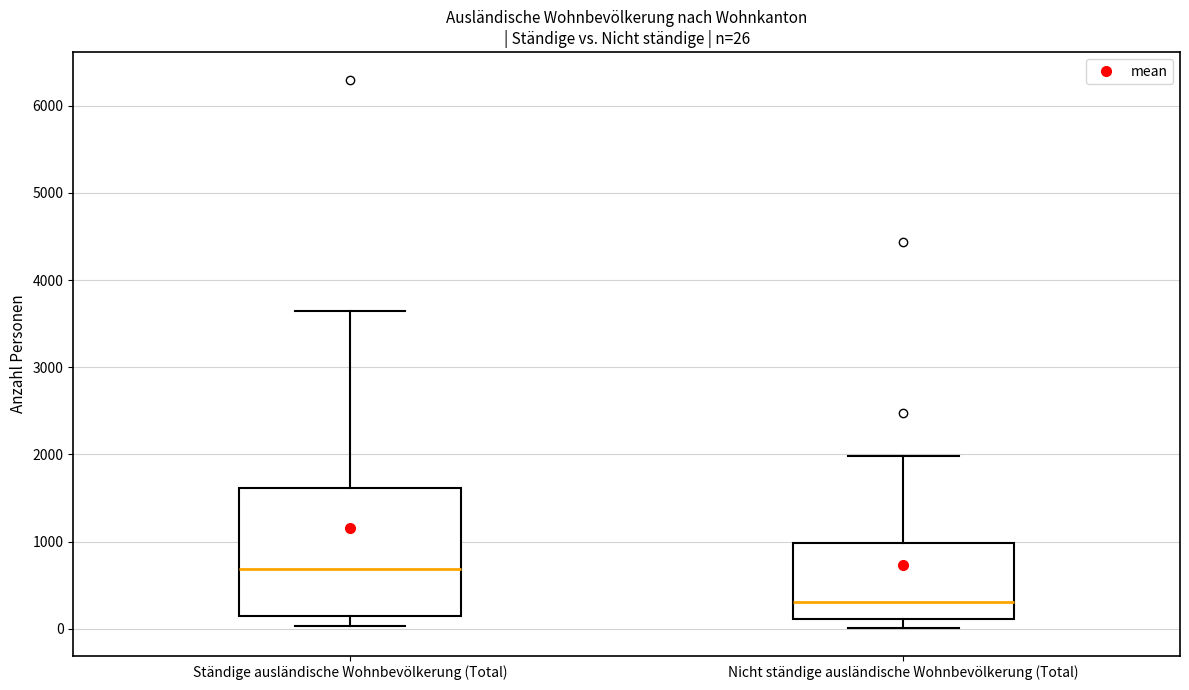

Which box's median line is the lowest?

Nicht ständige ausländische Wohnbevölkerung (Total)